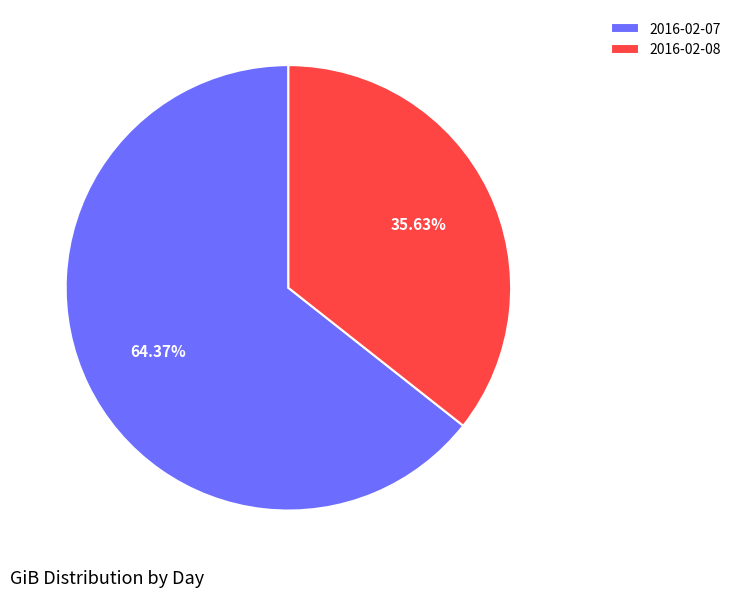

To the nearest percent, what portion does 2016-02-07 represent?

64%